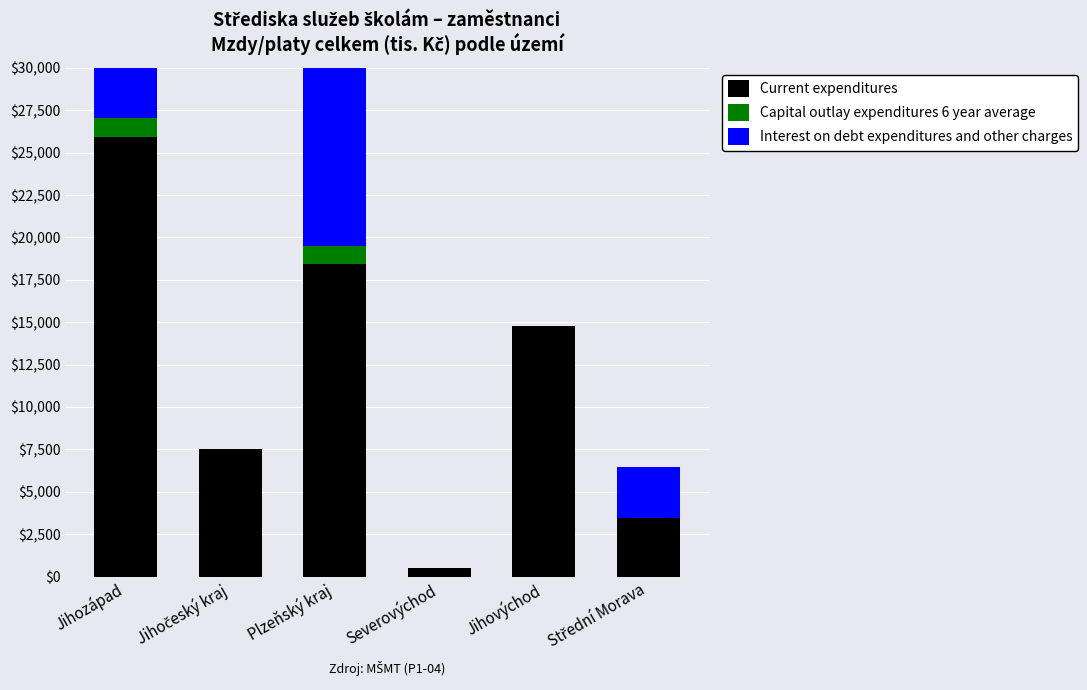

What position from the left is Jihovýchod?

5